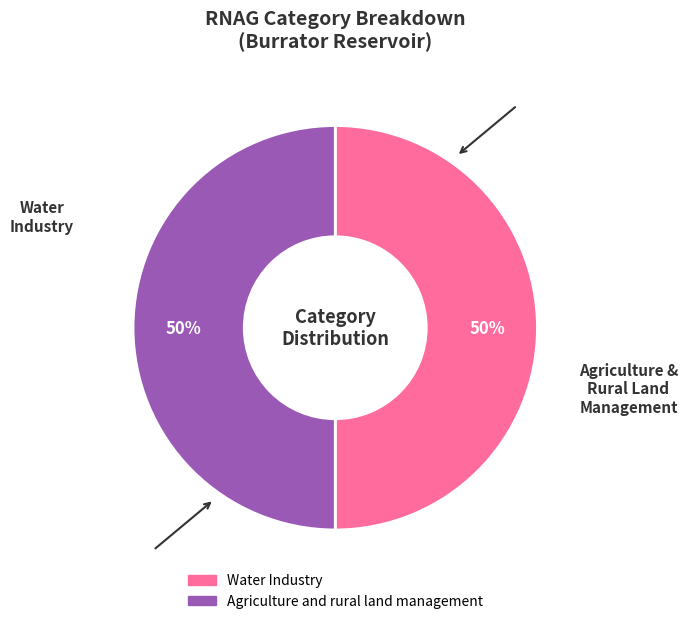

To the nearest percent, what percentage of the pie is Water Industry?

50%